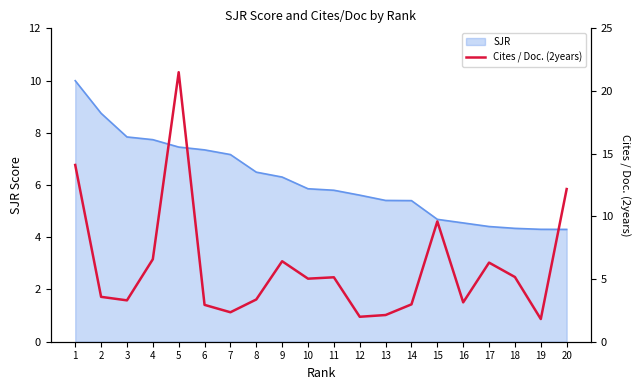

What is the difference between the second highest and minimum values?

12.3